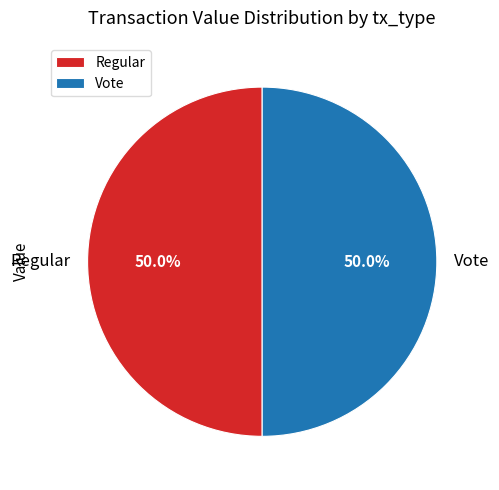

How many slices are in this pie chart?

2